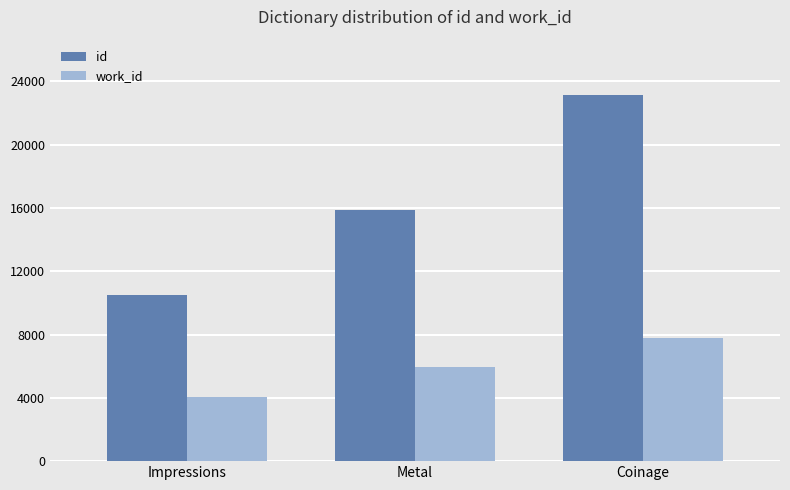

How many groups of bars are there?

3